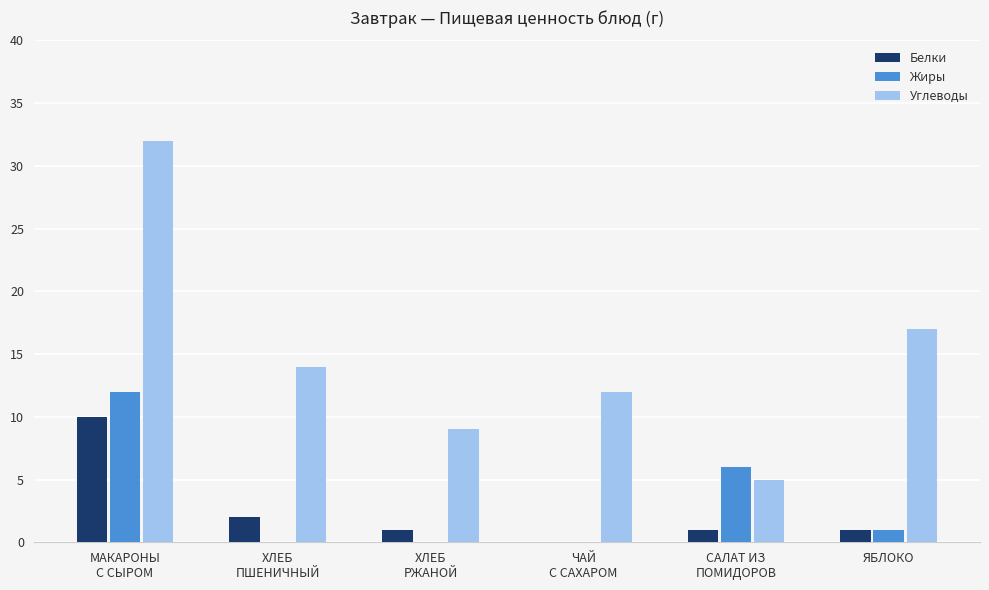

What is the spread (max minus min) of values at МАКАРОНЫ
С СЫРОМ?

22